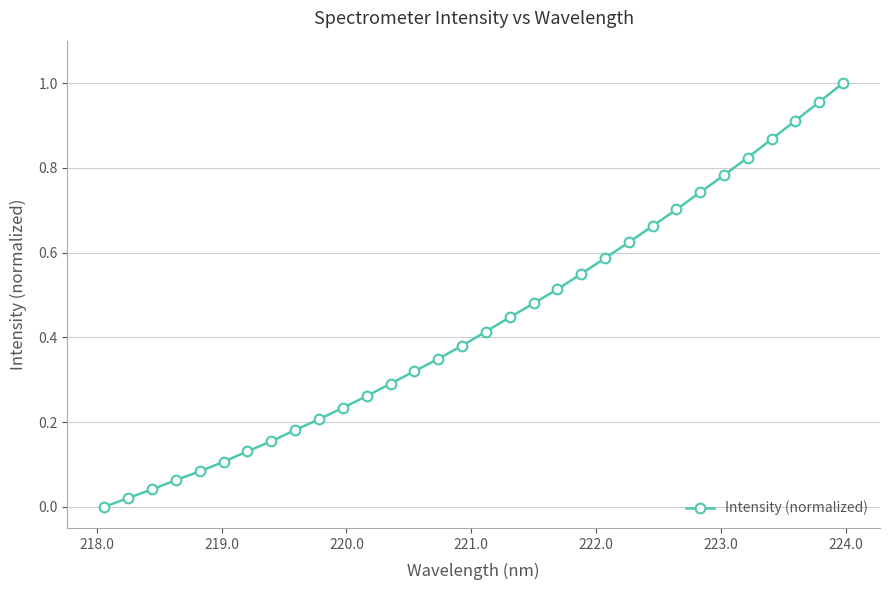

How many data points does each series have?

32